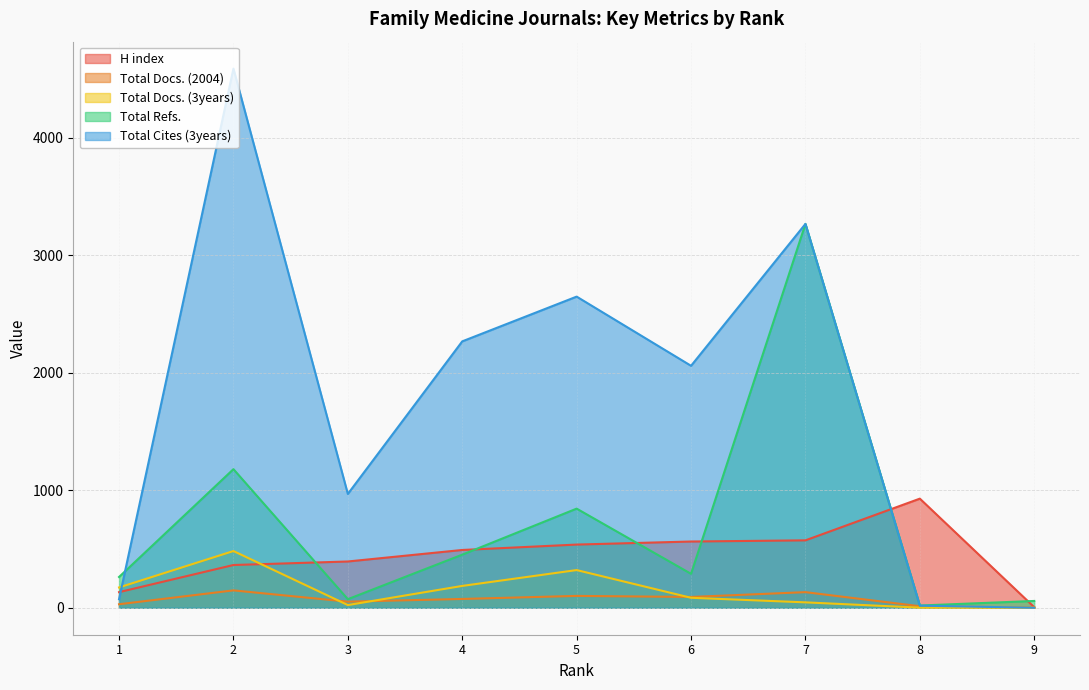

How many data points in Total Docs. (2004) are less than 75?

4